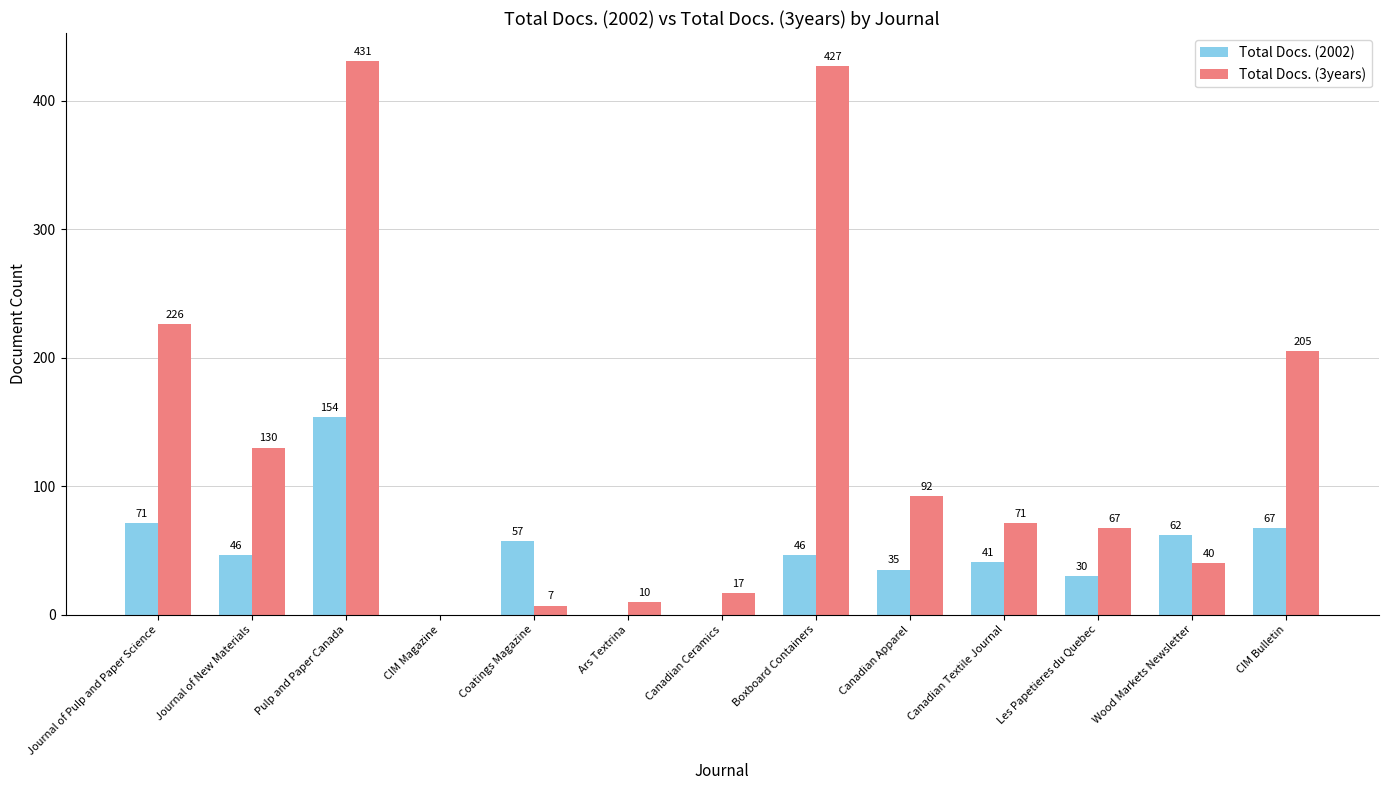

How many categories are shown in the chart?

13